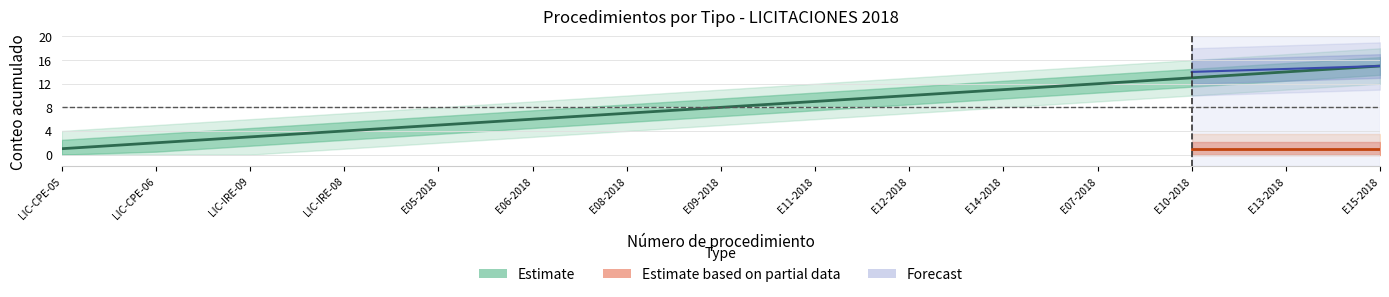

What position from the right is E06-2018?

10